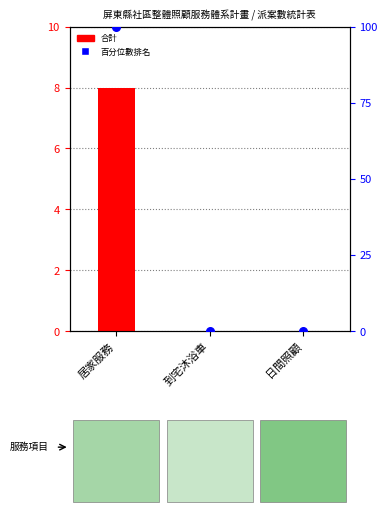

Which series contains the highest Y value?

百分位數排名